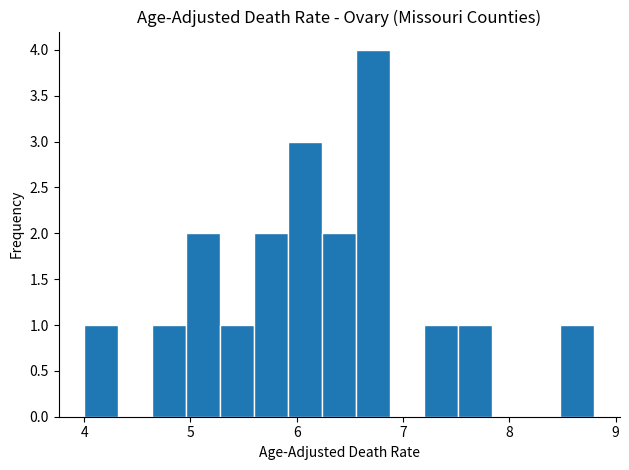

Read against the x-axis, roughly where is the centre of the tallest bar?

6.7